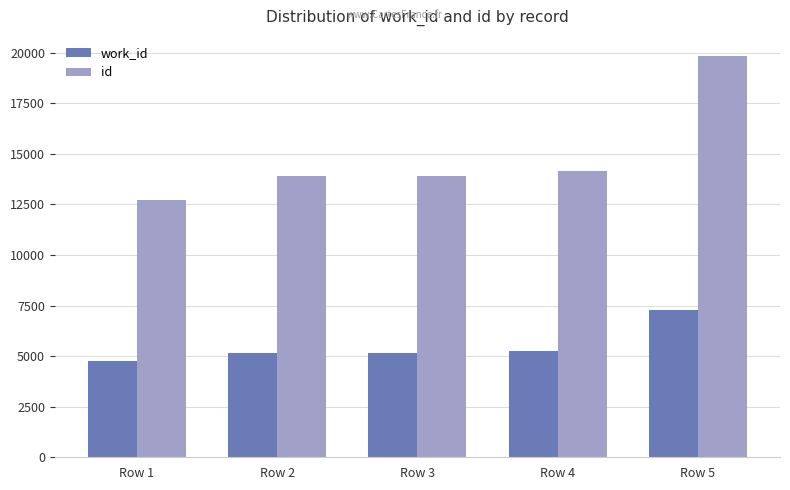

At Row 1, list the series in order from largest to smallest.

id, work_id